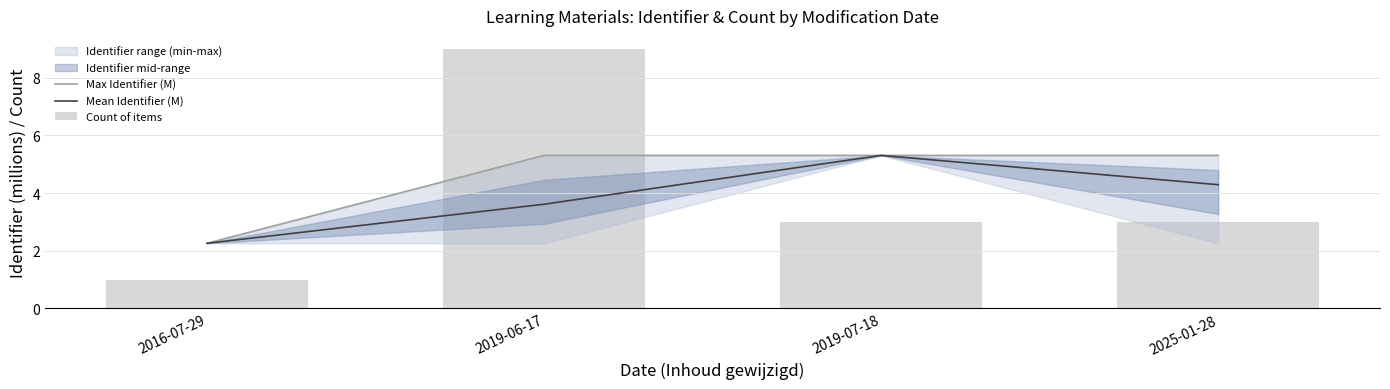

Reading left to right, transcribe all the data shown in this chart.

Max Identifier (M): 2016-07-29=2.3	2019-06-17=5.3	2019-07-18=5.3	2025-01-28=5.3
Mean Identifier (M): 2016-07-29=2.3	2019-06-17=3.6	2019-07-18=5.3	2025-01-28=4.3
Count of items: 2016-07-29=1.0	2019-06-17=9.0	2019-07-18=3.0	2025-01-28=3.0